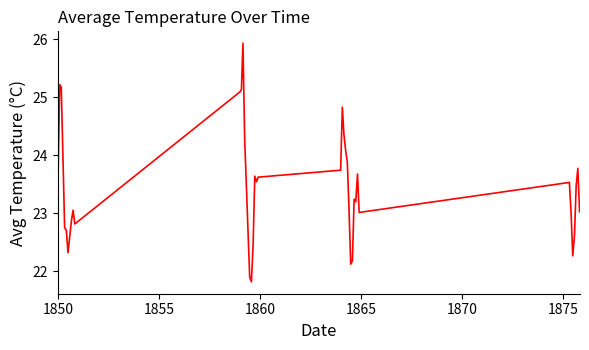

What is the smallest value displayed?

21.8